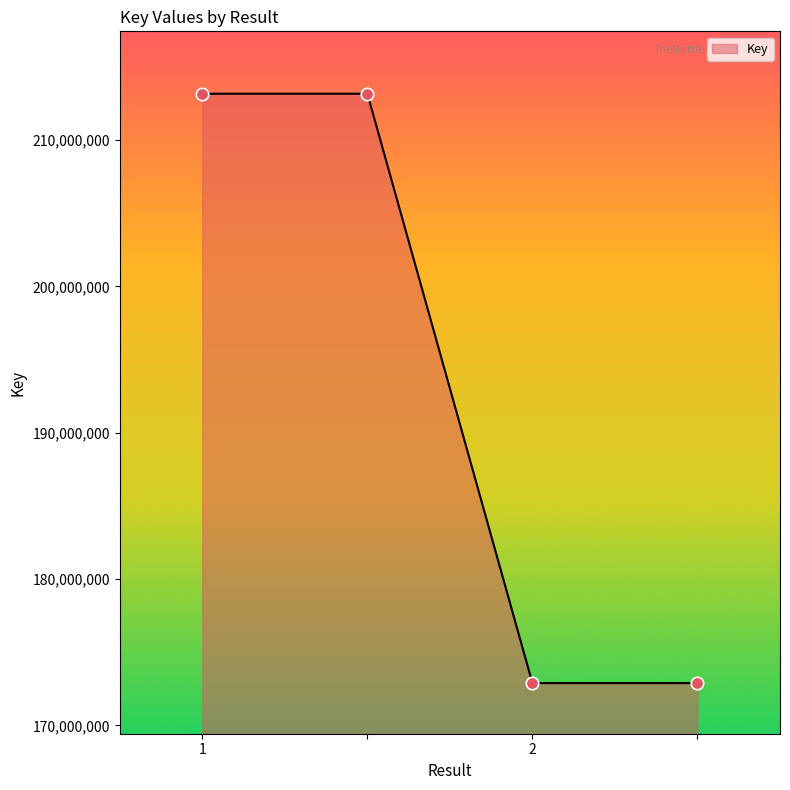

What is the difference between the maximum and minimum values?

40269865